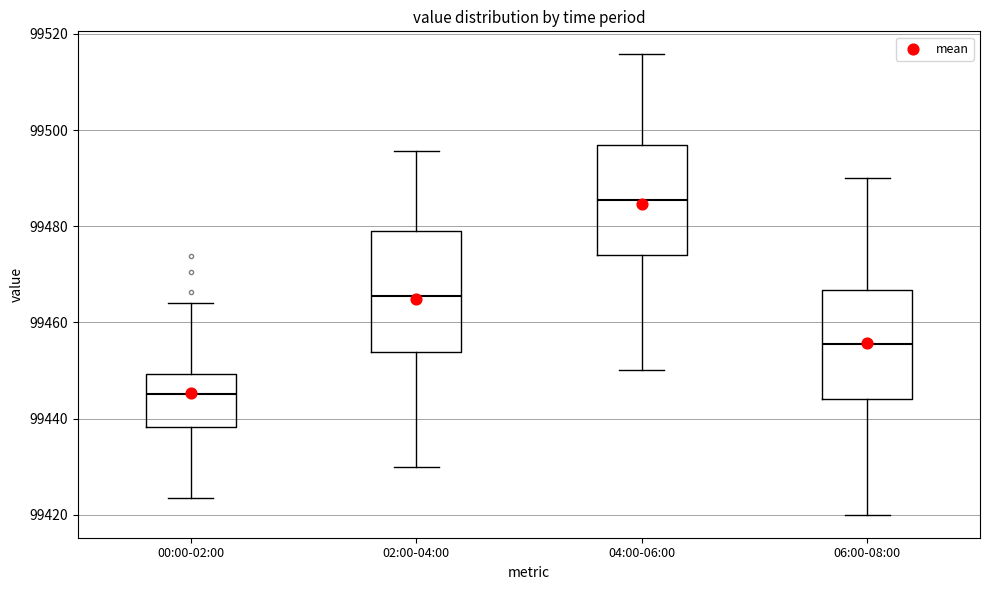

Which box is the tallest, from its lower edge to its upper edge?

02:00-04:00